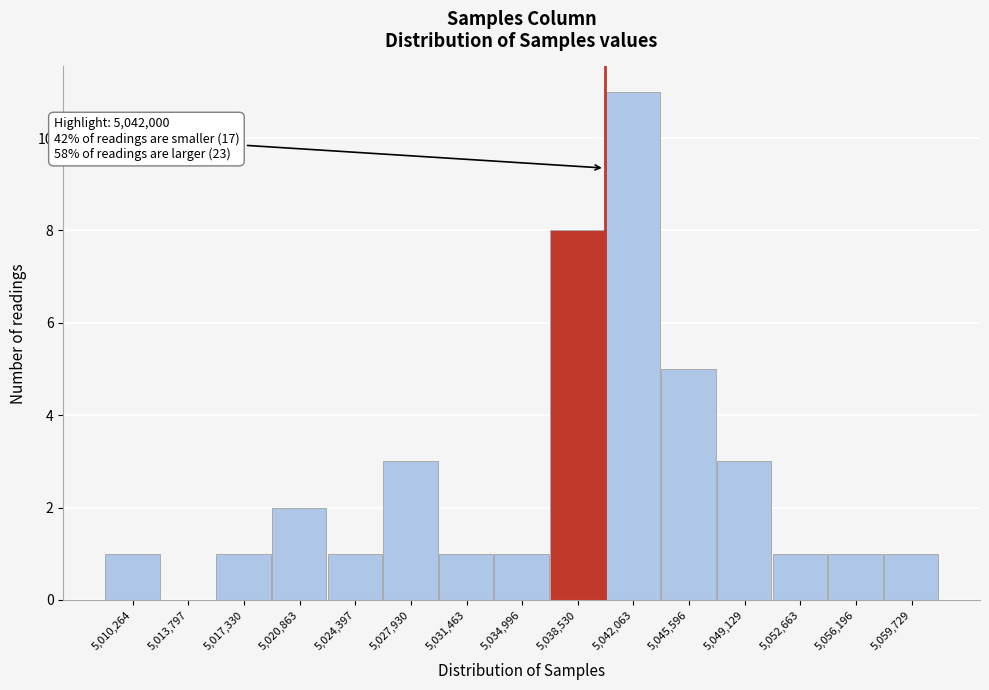

Reading left to right, extract all data points from this chart.

5,010,264=1	5,013,797=0	5,017,330=1	5,020,863=2	5,024,397=1	5,027,930=3	5,031,463=1	5,034,996=1	5,038,530=8	5,042,063=11	5,045,596=5	5,049,129=3	5,052,663=1	5,056,196=1	5,059,729=1